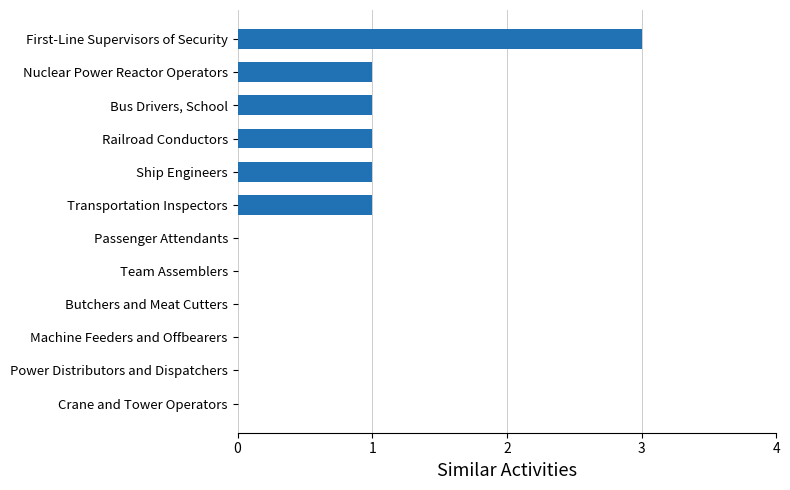

The value at Machine Feeders and Offbearers is 2. True or false?

False